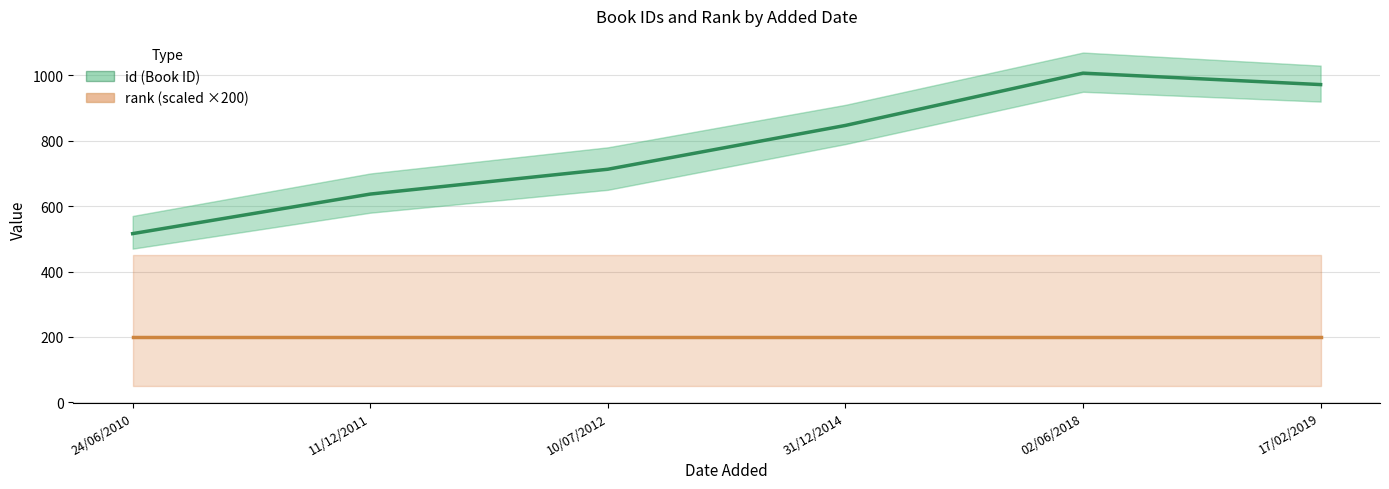

Rank the series by their maximum value, from lowest to highest.

rank (scaled ×200), id (Book ID)